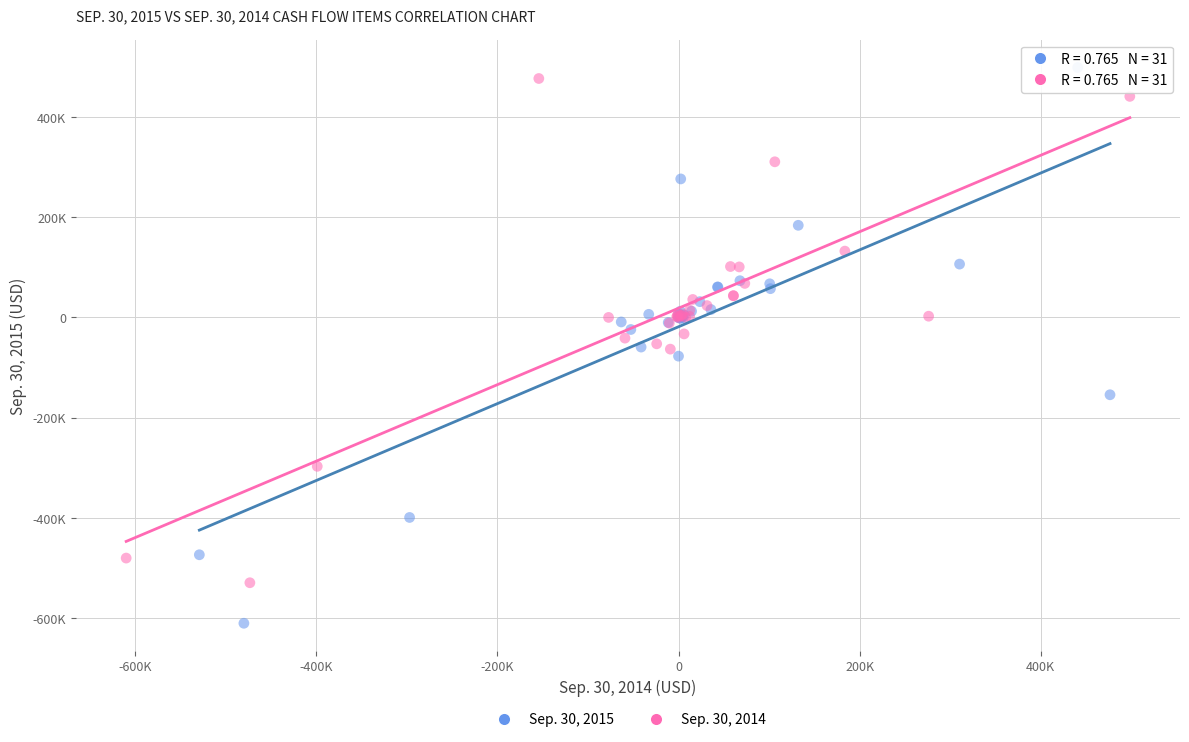

Which series contains the highest Y value?

Sep. 30, 2015